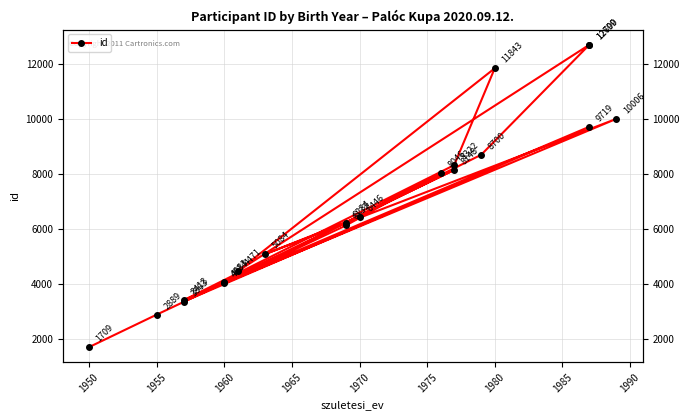

True or false: there are more than 2 points higher than both neighbors.

True